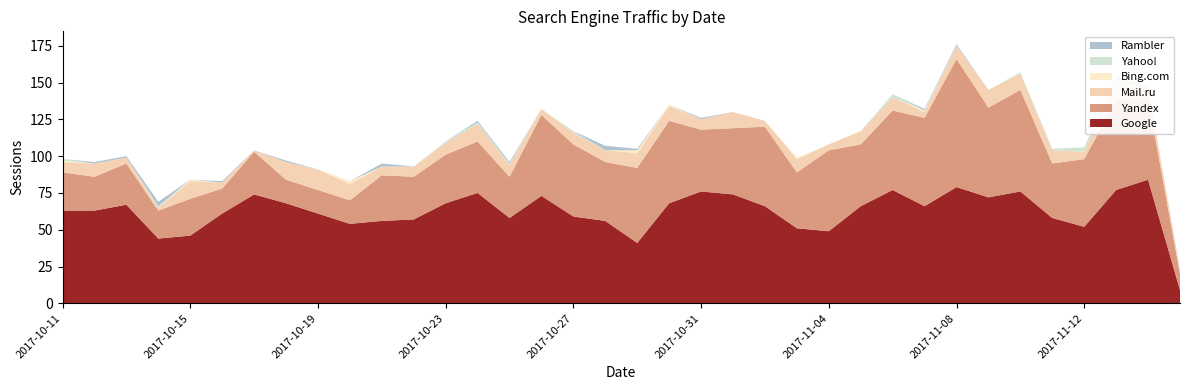

Reading left to right, list all the values displayed in this chart.

Google: 2017-10-11=63	2017-10-12=63	2017-10-13=67	2017-10-14=44	2017-10-15=46	2017-10-16=61	2017-10-17=74	2017-10-18=68	2017-10-19=61	2017-10-20=54	2017-10-21=56	2017-10-22=57	2017-10-23=68	2017-10-24=75	2017-10-25=58	2017-10-26=73	2017-10-27=59	2017-10-28=56	2017-10-29=41	2017-10-30=68	2017-10-31=76	2017-11-01=74	2017-11-02=66	2017-11-03=51	2017-11-04=49	2017-11-05=66	2017-11-06=77	2017-11-07=66	2017-11-08=79	2017-11-09=72	2017-11-10=76	2017-11-11=58	2017-11-12=52	2017-11-13=77	2017-11-14=84	2017-11-15=9
Yandex: 2017-10-11=26	2017-10-12=23	2017-10-13=28	2017-10-14=19	2017-10-15=25	2017-10-16=17	2017-10-17=29	2017-10-18=16	2017-10-19=16	2017-10-20=16	2017-10-21=31	2017-10-22=29	2017-10-23=33	2017-10-24=35	2017-10-25=28	2017-10-26=55	2017-10-27=49	2017-10-28=40	2017-10-29=51	2017-10-30=56	2017-10-31=42	2017-11-01=45	2017-11-02=54	2017-11-03=38	2017-11-04=55	2017-11-05=42	2017-11-06=54	2017-11-07=60	2017-11-08=87	2017-11-09=61	2017-11-10=69	2017-11-11=37	2017-11-12=46	2017-11-13=61	2017-11-14=55	2017-11-15=11
Mail.ru: 2017-10-11=7	2017-10-12=9	2017-10-13=4	2017-10-14=2	2017-10-15=12	2017-10-16=4	2017-10-17=1	2017-10-18=12	2017-10-19=14	2017-10-20=11	2017-10-21=6	2017-10-22=7	2017-10-23=8	2017-10-24=12	2017-10-25=8	2017-10-26=4	2017-10-27=8	2017-10-28=8	2017-10-29=10	2017-10-30=10	2017-10-31=7	2017-11-01=11	2017-11-02=4	2017-11-03=9	2017-11-04=4	2017-11-05=9	2017-11-06=9	2017-11-07=4	2017-11-08=9	2017-11-09=12	2017-11-10=11	2017-11-11=9	2017-11-12=5	2017-11-13=14	2017-11-14=7	2017-11-15=3
Bing.com: 2017-10-11=1	2017-10-12=0	2017-10-13=0	2017-10-14=0	2017-10-15=1	2017-10-16=0	2017-10-17=0	2017-10-18=0	2017-10-19=0	2017-10-20=2	2017-10-21=0	2017-10-22=0	2017-10-23=0	2017-10-24=0	2017-10-25=0	2017-10-26=0	2017-10-27=0	2017-10-28=0	2017-10-29=2	2017-10-30=1	2017-10-31=0	2017-11-01=0	2017-11-02=0	2017-11-03=1	2017-11-04=0	2017-11-05=0	2017-11-06=0	2017-11-07=1	2017-11-08=0	2017-11-09=0	2017-11-10=0	2017-11-11=0	2017-11-12=0	2017-11-13=0	2017-11-14=0	2017-11-15=0
Yahoo!: 2017-10-11=1	2017-10-12=0	2017-10-13=0	2017-10-14=1	2017-10-15=0	2017-10-16=0	2017-10-17=0	2017-10-18=0	2017-10-19=0	2017-10-20=0	2017-10-21=0	2017-10-22=0	2017-10-23=1	2017-10-24=1	2017-10-25=1	2017-10-26=0	2017-10-27=1	2017-10-28=0	2017-10-29=0	2017-10-30=0	2017-10-31=0	2017-11-01=0	2017-11-02=0	2017-11-03=0	2017-11-04=0	2017-11-05=0	2017-11-06=2	2017-11-07=0	2017-11-08=0	2017-11-09=0	2017-11-10=1	2017-11-11=1	2017-11-12=3	2017-11-13=0	2017-11-14=0	2017-11-15=0
Rambler: 2017-10-11=0	2017-10-12=1	2017-10-13=1	2017-10-14=3	2017-10-15=0	2017-10-16=1	2017-10-17=0	2017-10-18=1	2017-10-19=0	2017-10-20=0	2017-10-21=2	2017-10-22=0	2017-10-23=0	2017-10-24=1	2017-10-25=1	2017-10-26=0	2017-10-27=0	2017-10-28=3	2017-10-29=1	2017-10-30=0	2017-10-31=1	2017-11-01=0	2017-11-02=0	2017-11-03=0	2017-11-04=0	2017-11-05=0	2017-11-06=0	2017-11-07=1	2017-11-08=1	2017-11-09=0	2017-11-10=0	2017-11-11=0	2017-11-12=0	2017-11-13=2	2017-11-14=1	2017-11-15=0